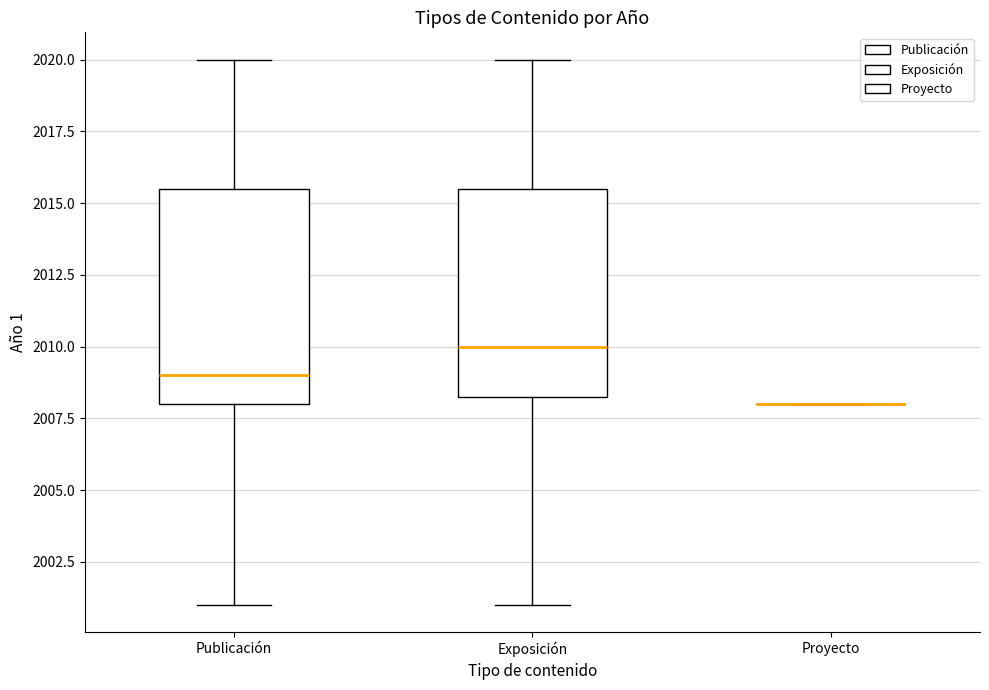

Where does the median line of the box for Publicación sit on the y-axis? The values are not printed on the chart, so give them approximately, as read against the axis.

2009.0